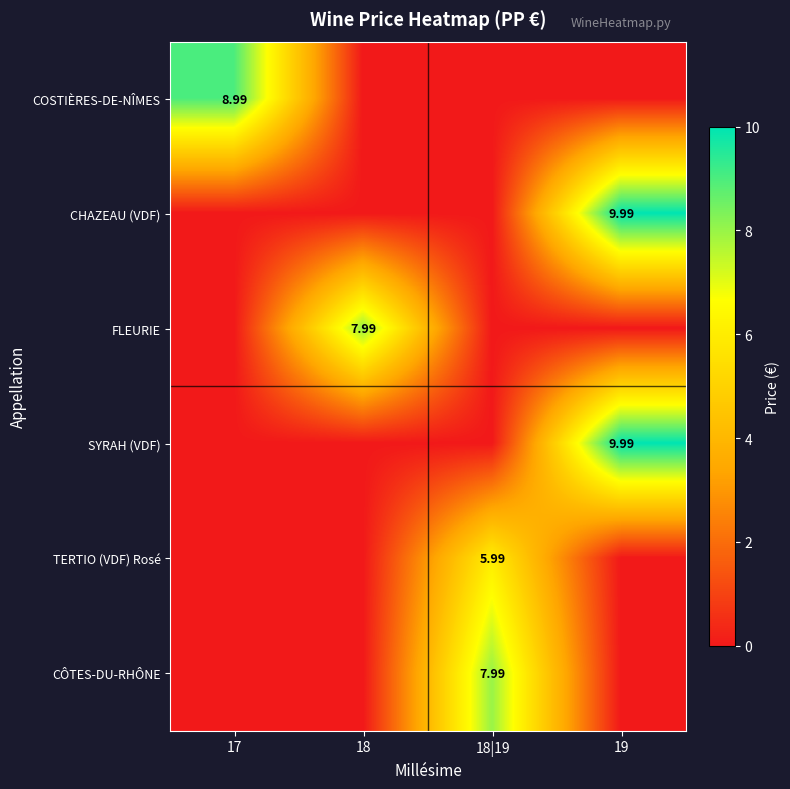

What is the greatest value displayed?

10.0